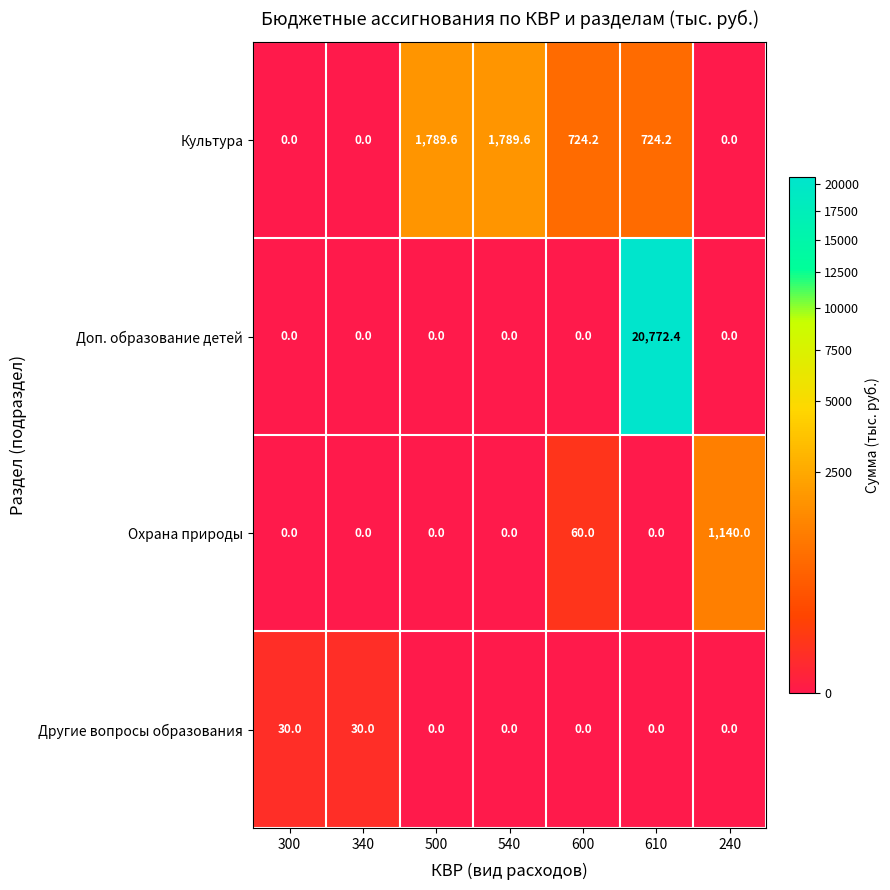

Which category has the highest value across all series?

610